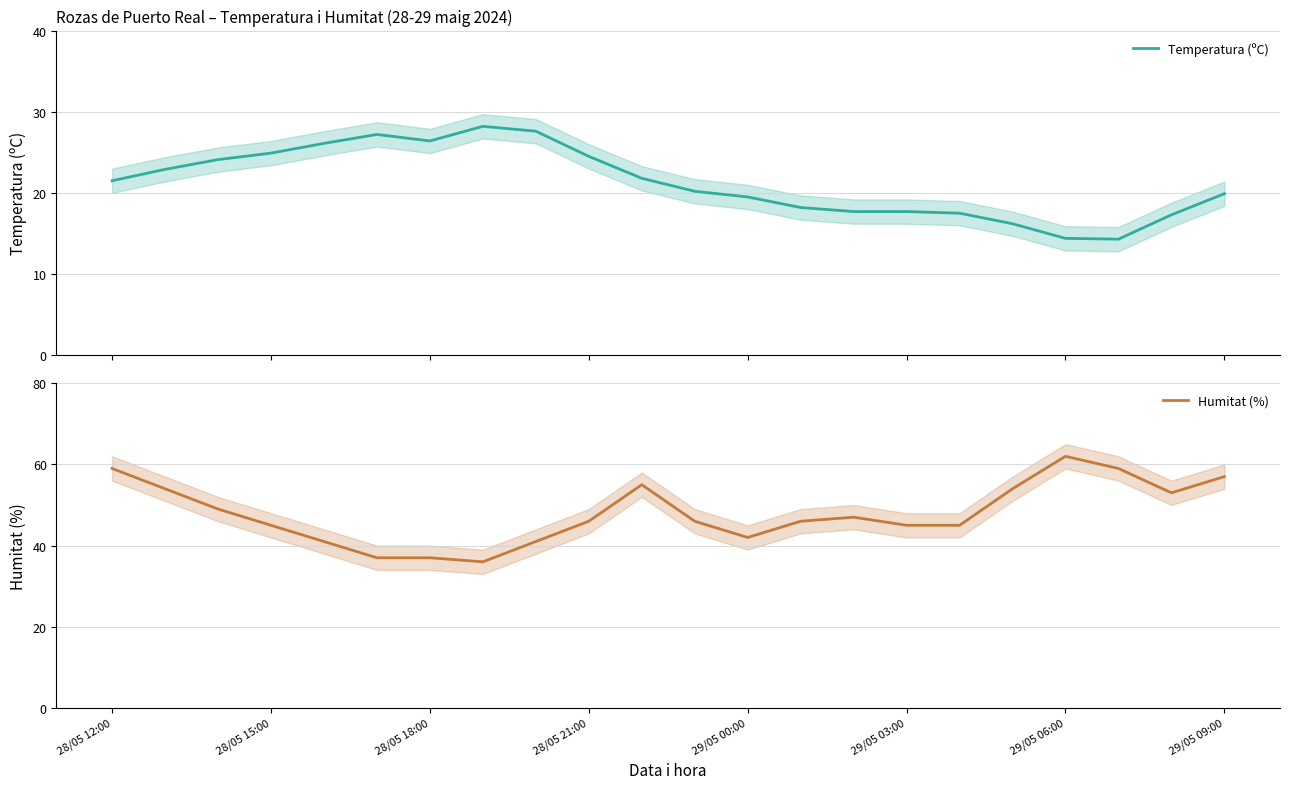

At which label does Humitat (%) reach its peak?

29/05 06:00